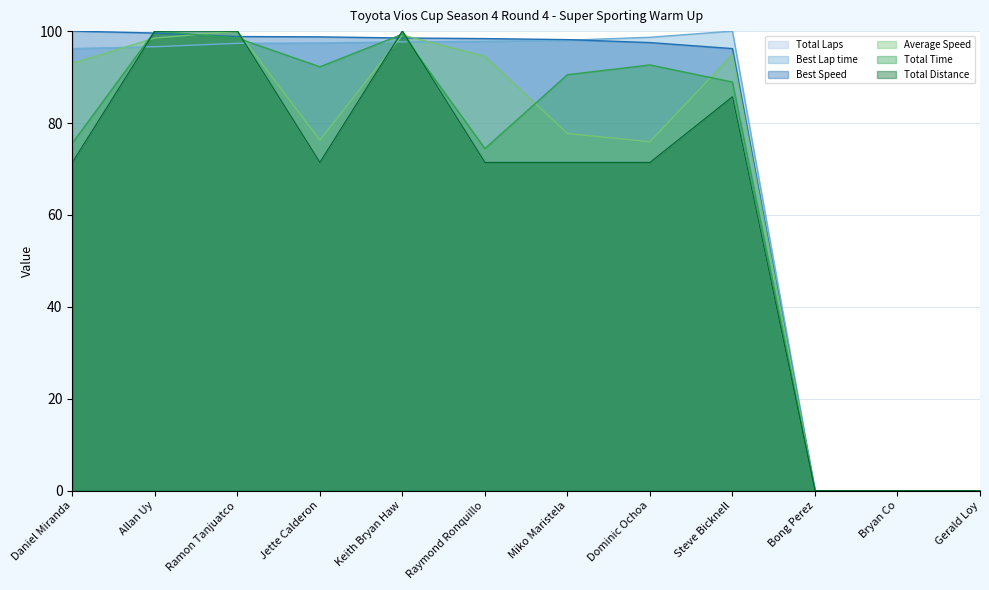

Does the chart have visible grid lines?

Yes